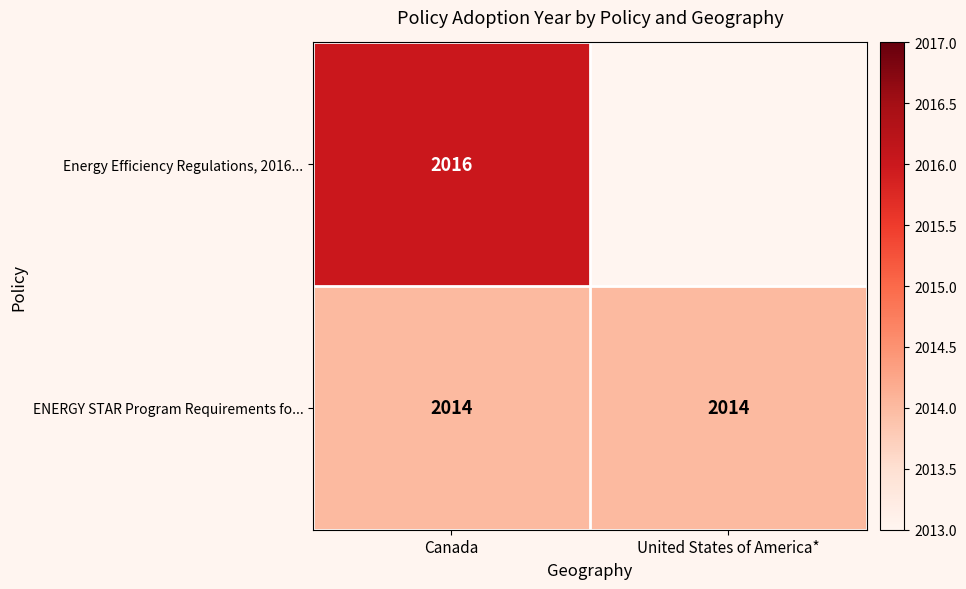

What is the average value of the ENERGY STAR Program Requirements fo... series?

2014